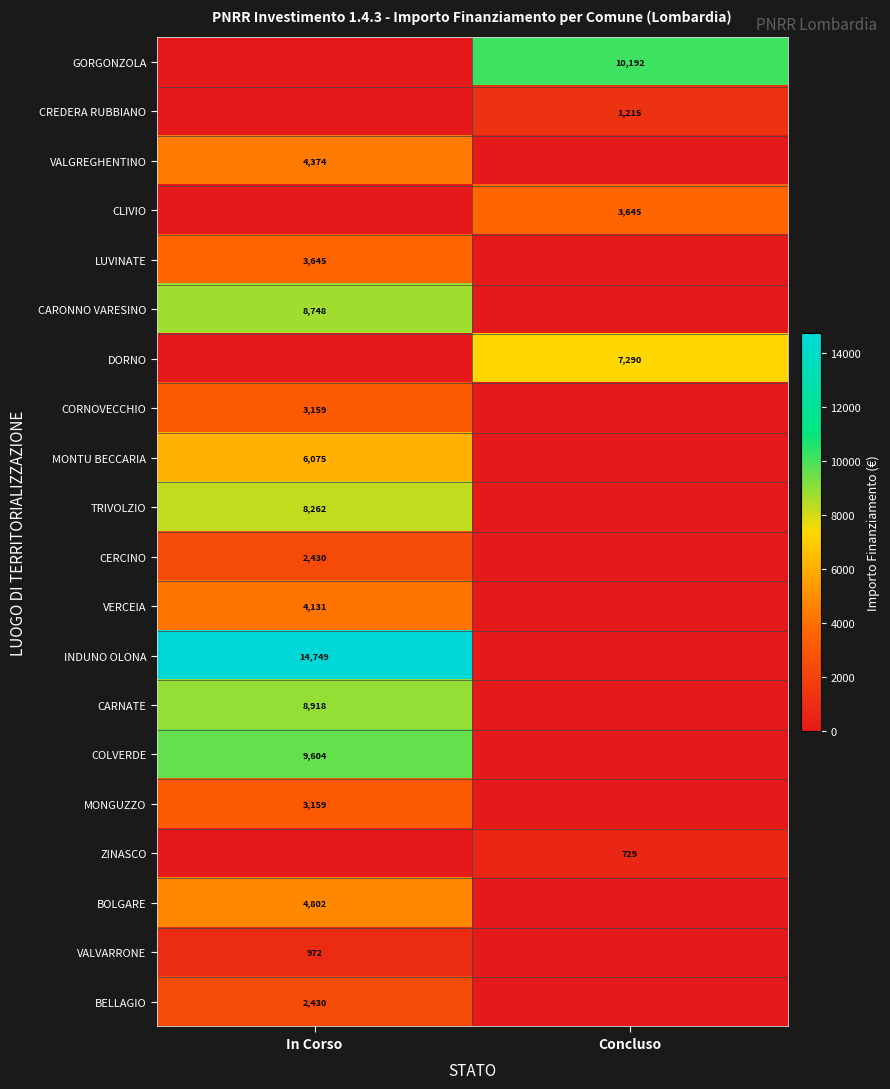

How many series are shown in this chart?

20